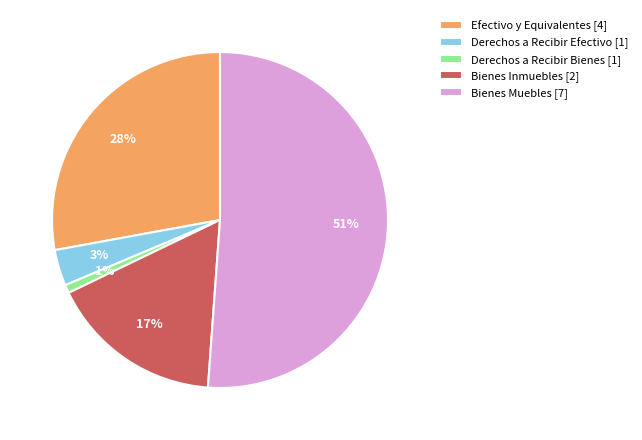

Between Bienes Inmuebles and Derechos a Recibir Efectivo, which is larger?

Bienes Inmuebles